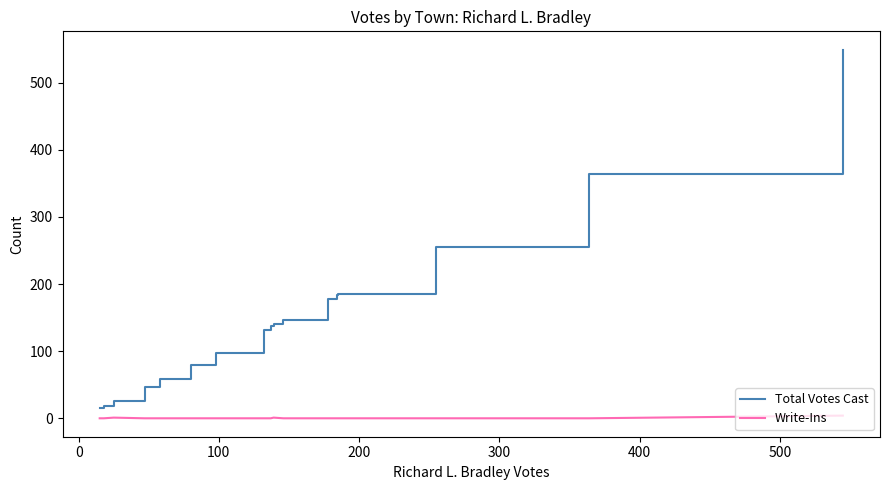

Rank the series by their maximum value, from highest to lowest.

Total Votes Cast, Write-Ins